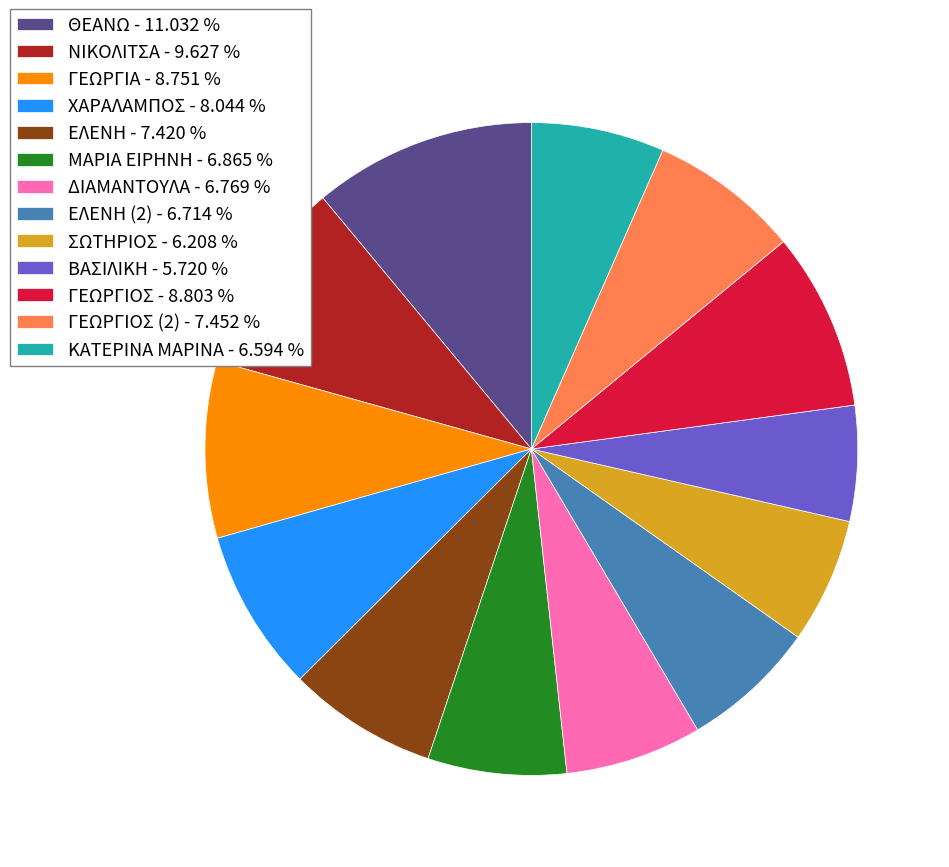

How many slices are in this pie chart?

13